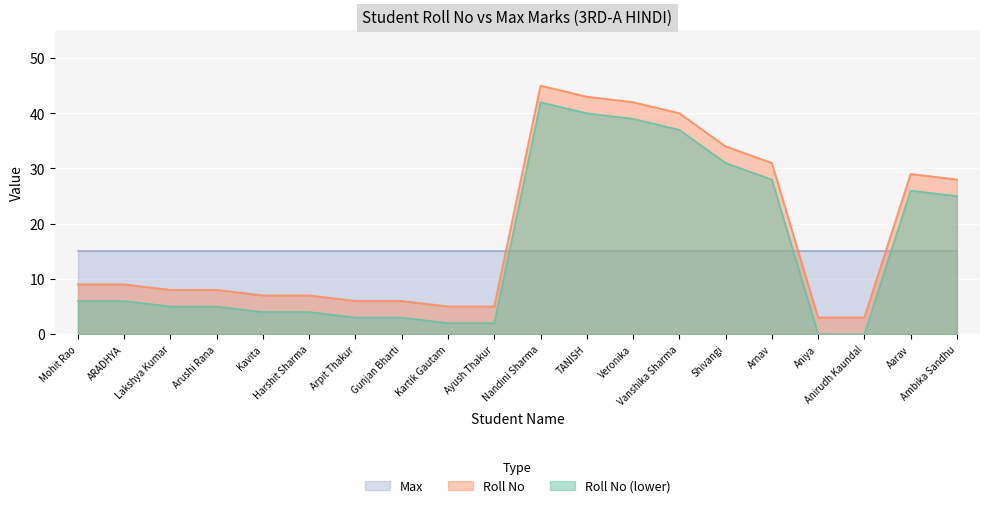

Read the value at Lakshya Kumar, to the nearest 5.

10